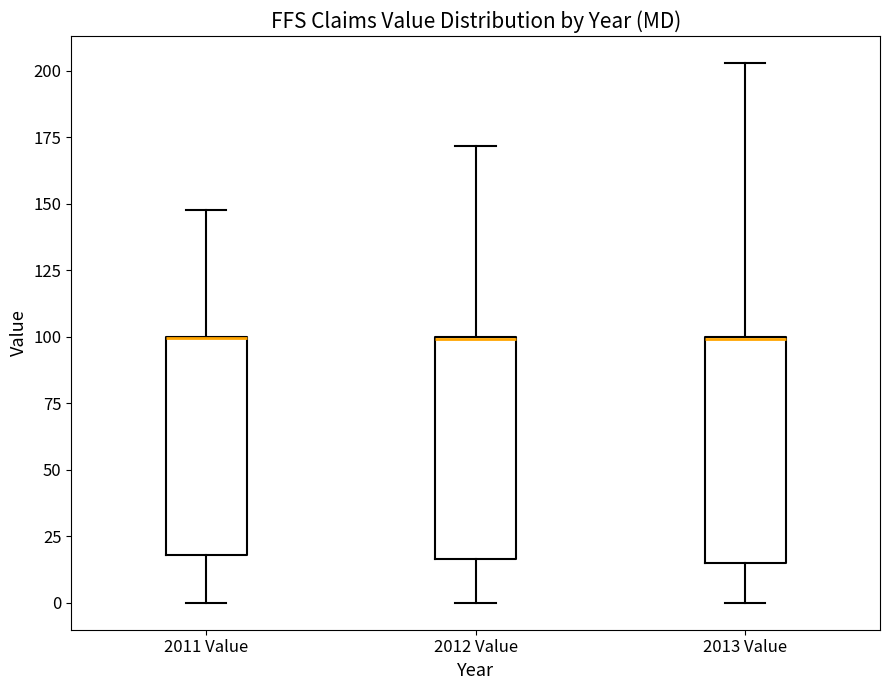

Where does the lower whisker of the box for 2011 Value end on the y-axis? The values are not printed on the chart, so give them approximately, as read against the axis.

0